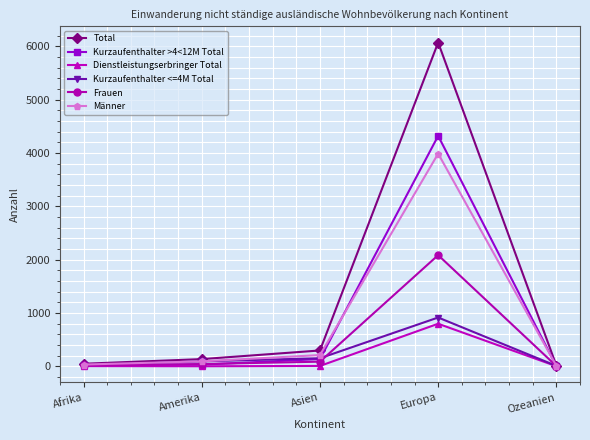

True or false: Männer has a value of 3986 at Europa.

True